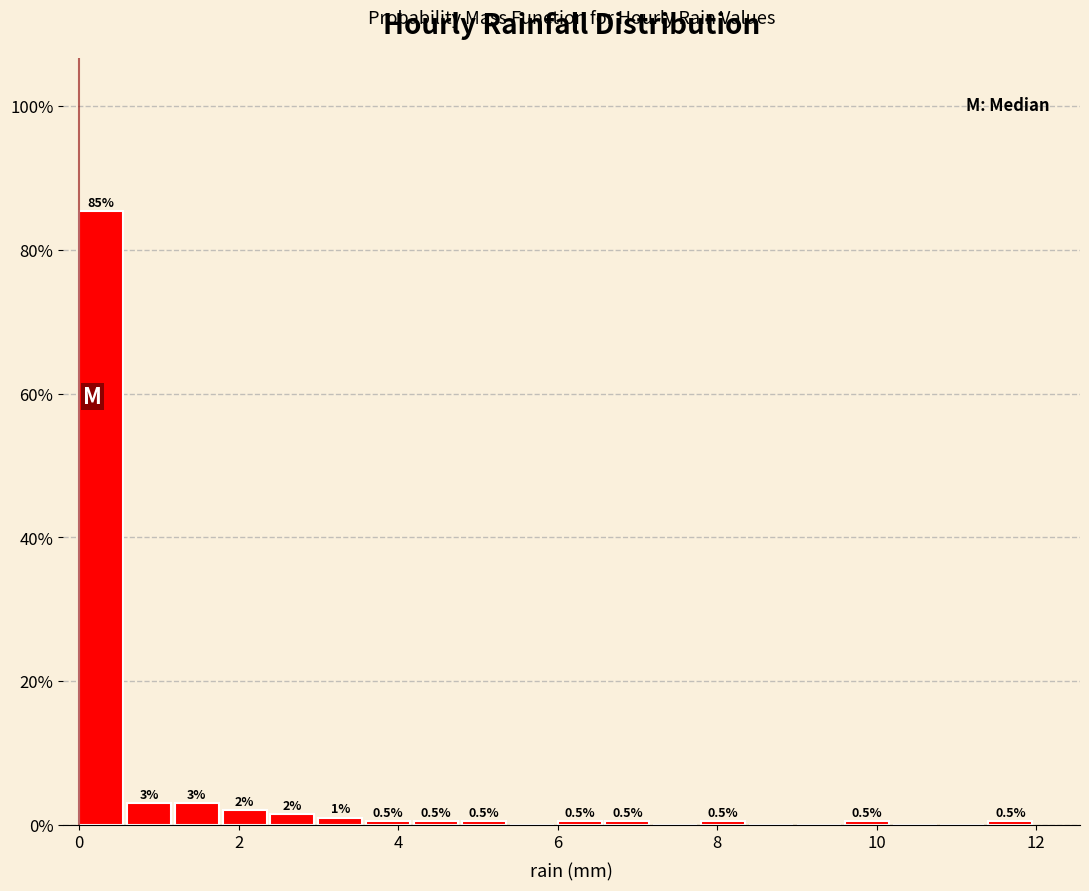

Around what value on the x-axis is the tallest bar? Give the approximate position of its centre, as read against the axis.

0.2